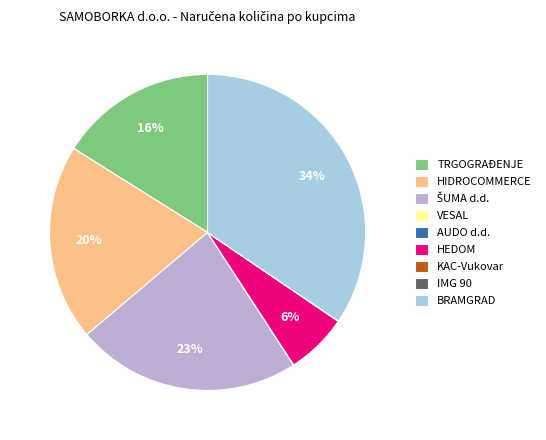

Does HIDROCOMMERCE account for over 50% of the chart?

No